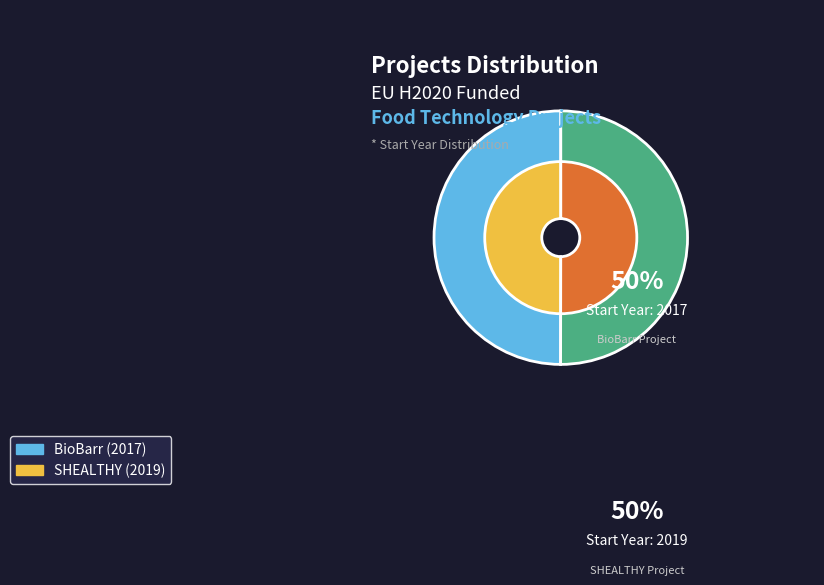

Does H2020 BioBarr Project represent more than half of the total?

No